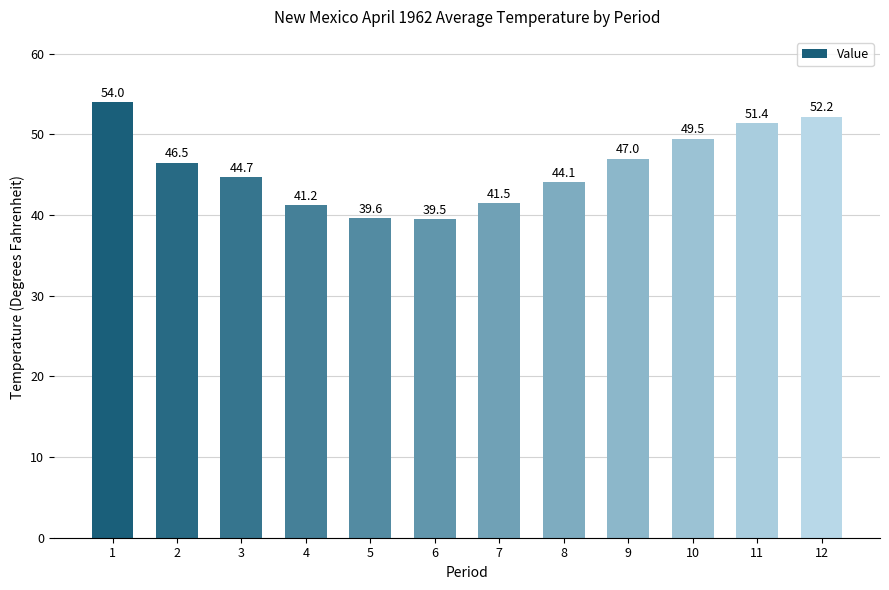

Which has a higher value, 4 or 9?

9